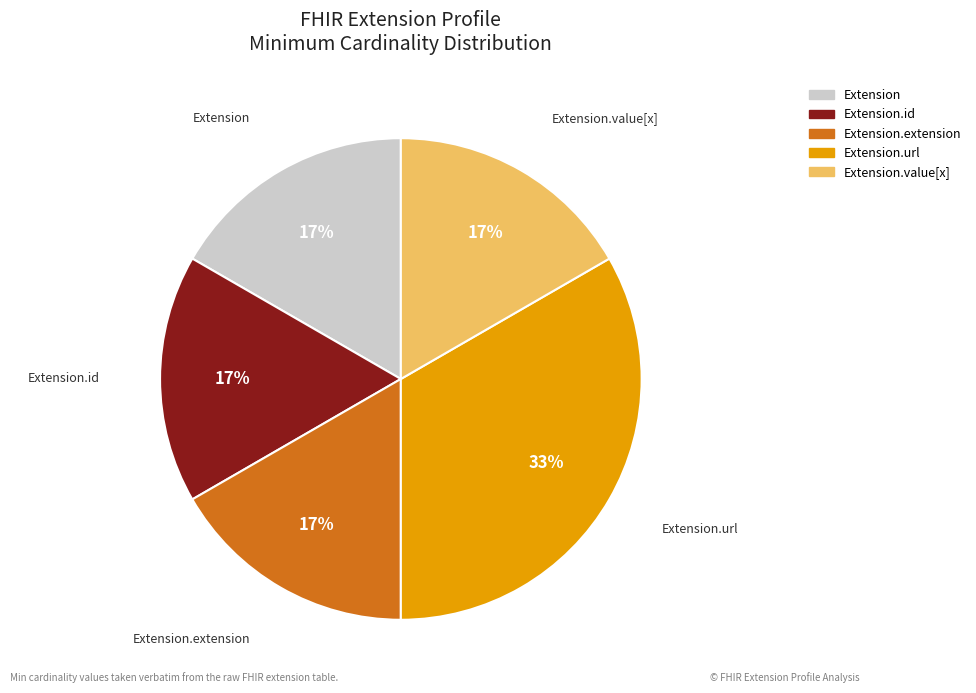

To the nearest percent, what is the average slice percentage?

20%